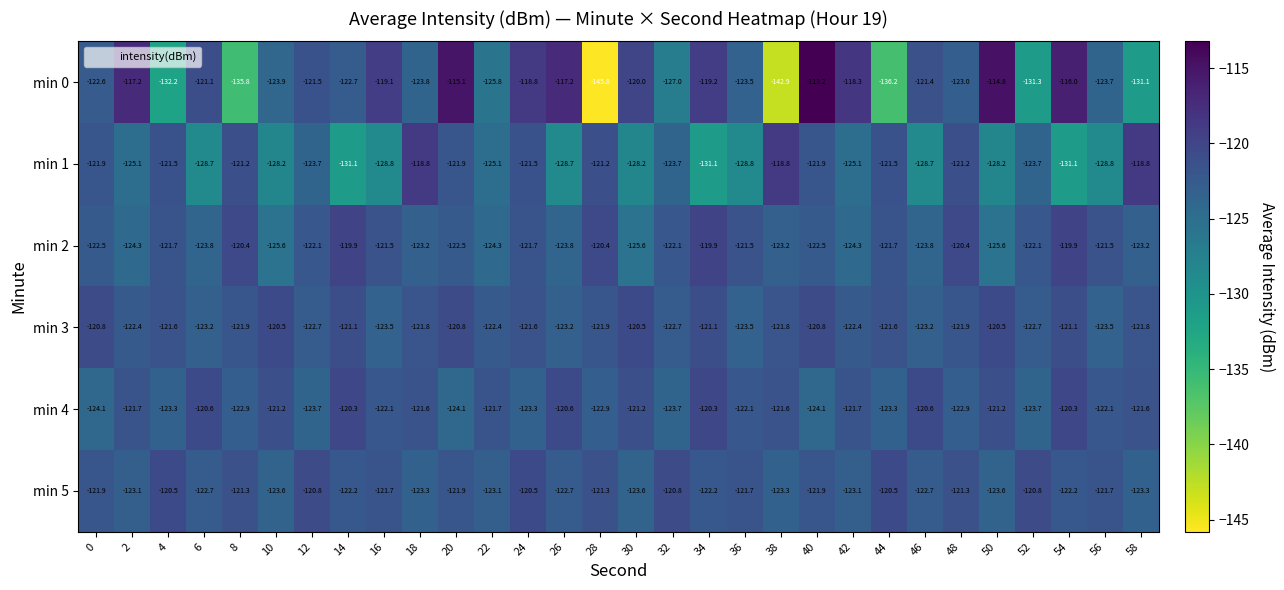

What is the difference between the highest and lowest values at 58?

12.3